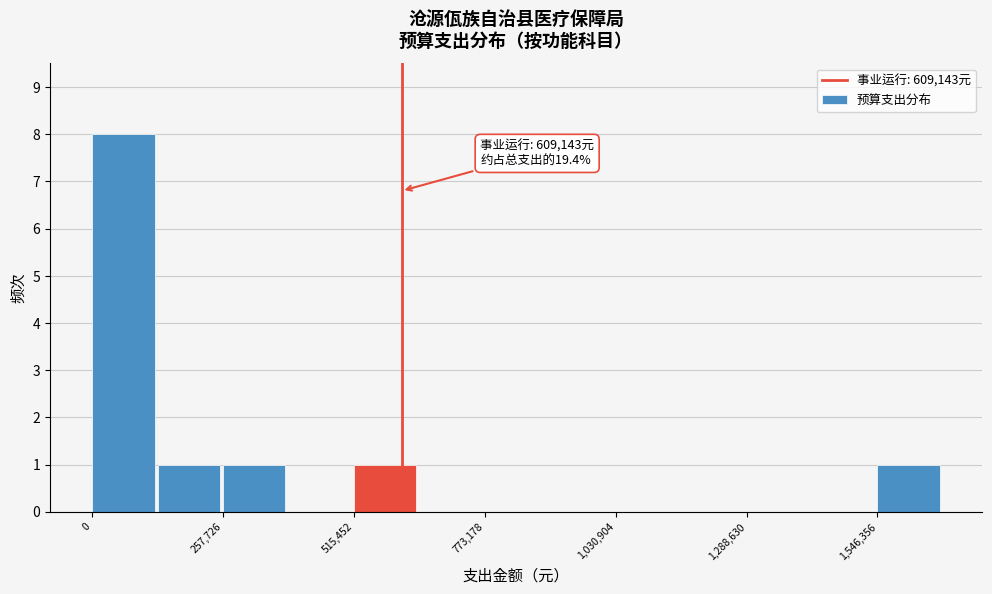

Around what value on the x-axis is the tallest bar? Give the approximate position of its centre, as read against the axis.

50000